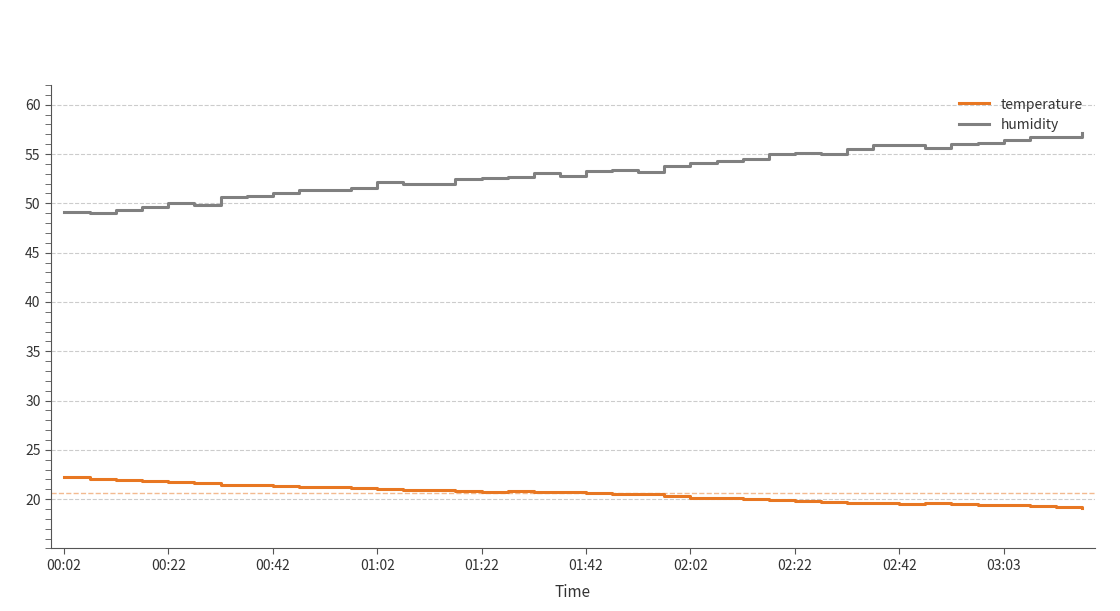

What is the smallest value displayed?

19.1